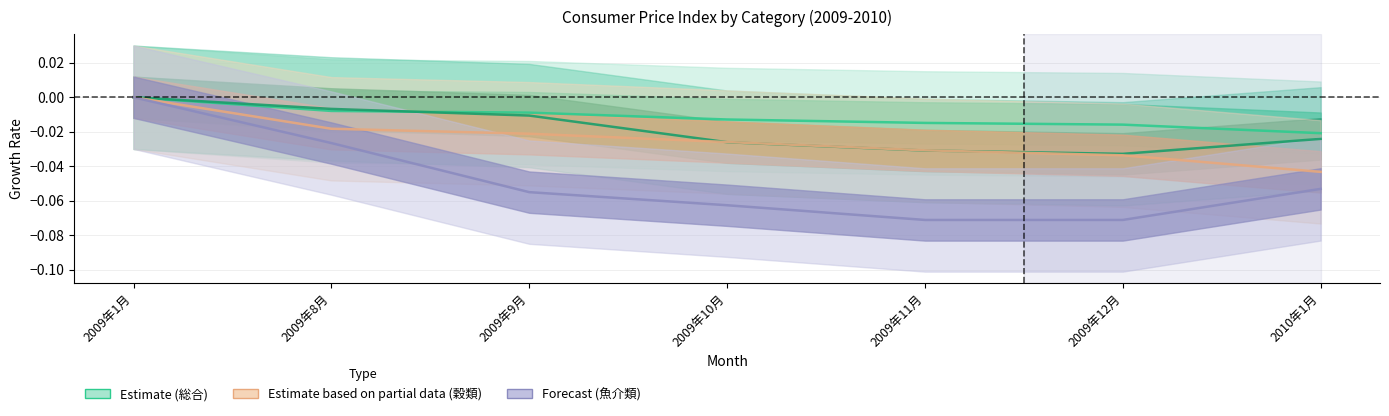

Is the value of 食料／穀類 at 2009年10月 greater than the value of 食料／魚介類 at 2009年10月?

Yes